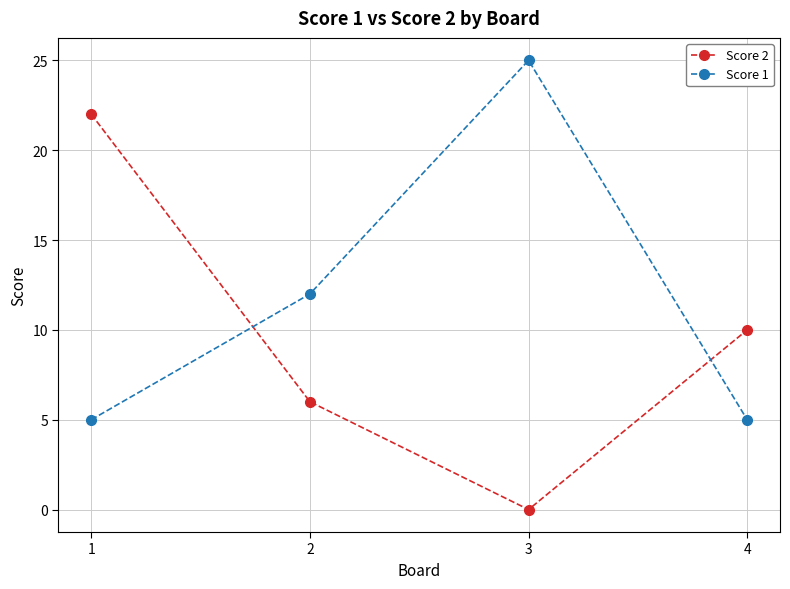

How many values in Score 2 are above zero?

3